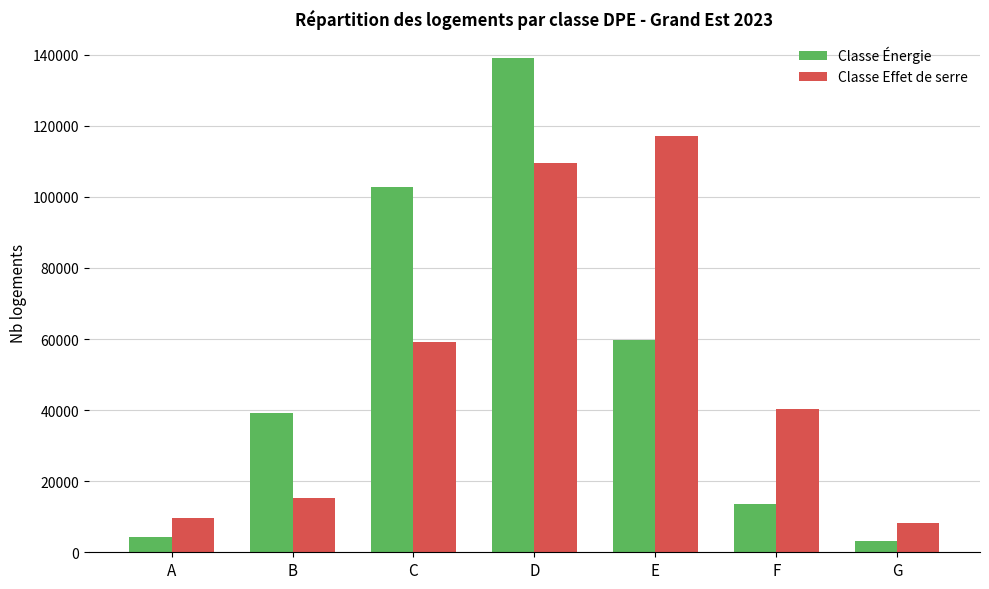

What is the difference between the Classe Effet de serre values at C and A?

49489